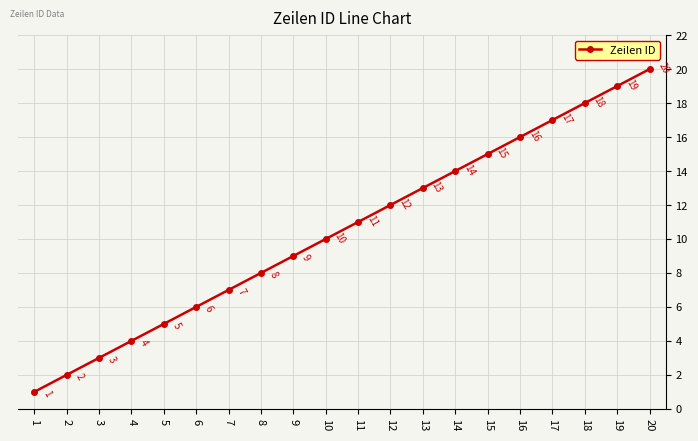

Rank the categories by value from highest to lowest.

20, 19, 18, 17, 16, 15, 14, 13, 12, 11, 10, 9, 8, 7, 6, 5, 4, 3, 2, 1